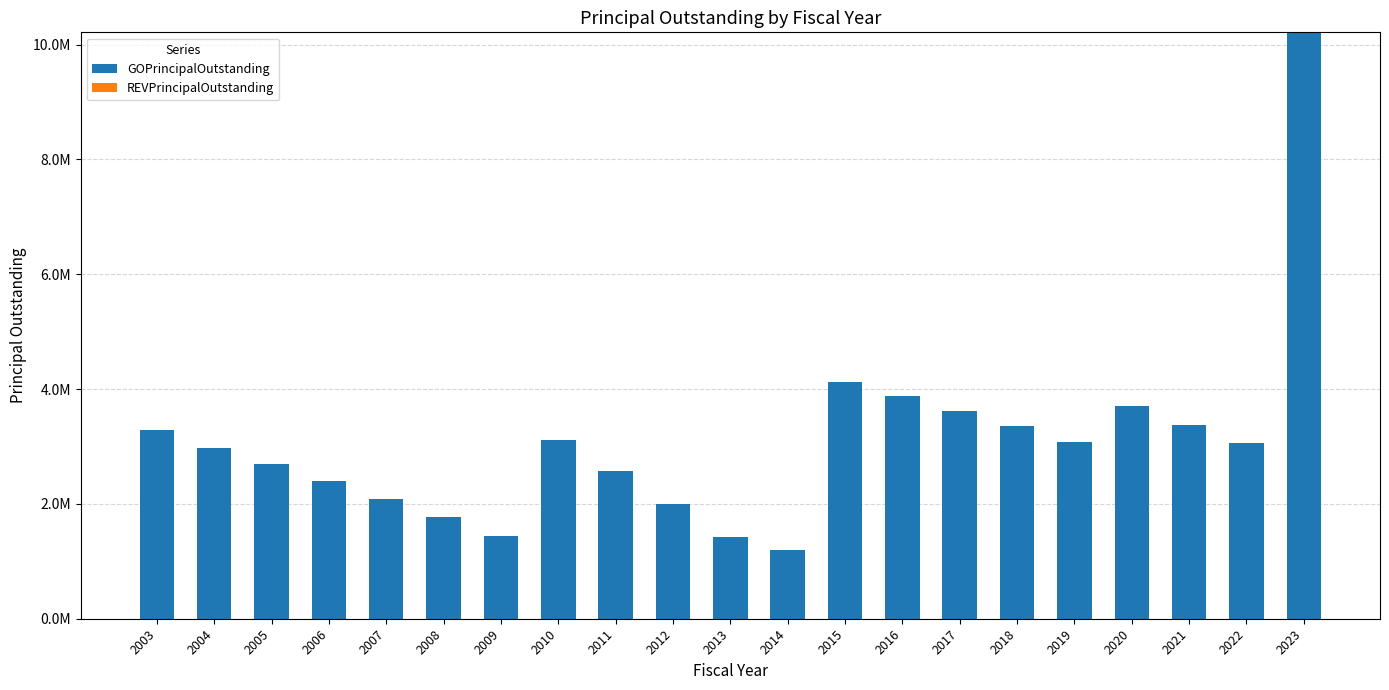

Which has a higher value, 2012 or 2021?

2021